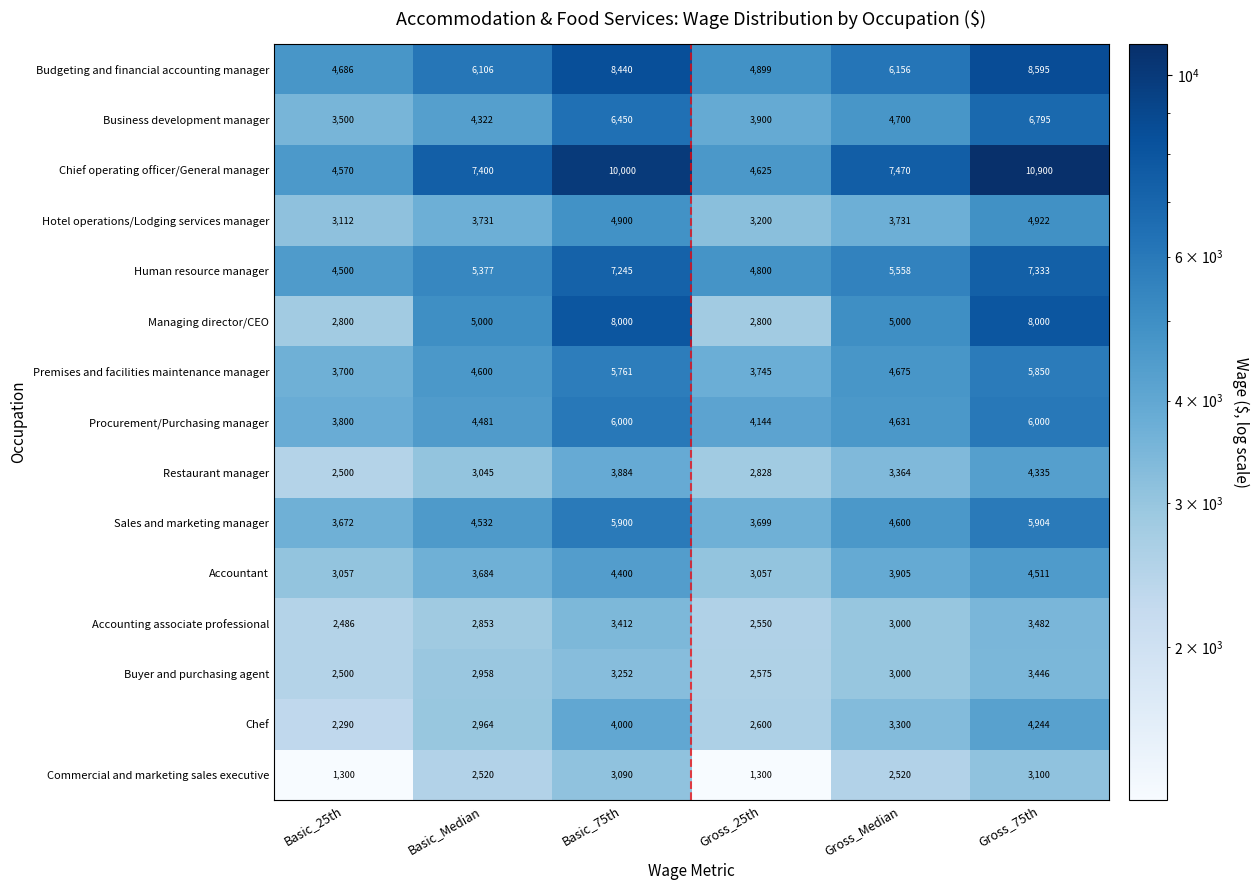

What is the spread (max minus min) of values at Basic_Median?

4880